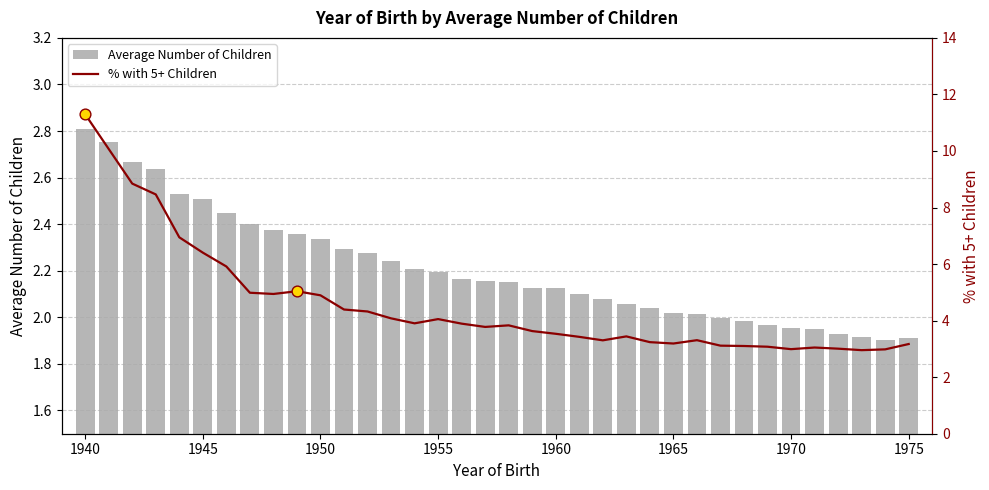

Which series has the largest Y range (max minus min)?

% with 5+ Children